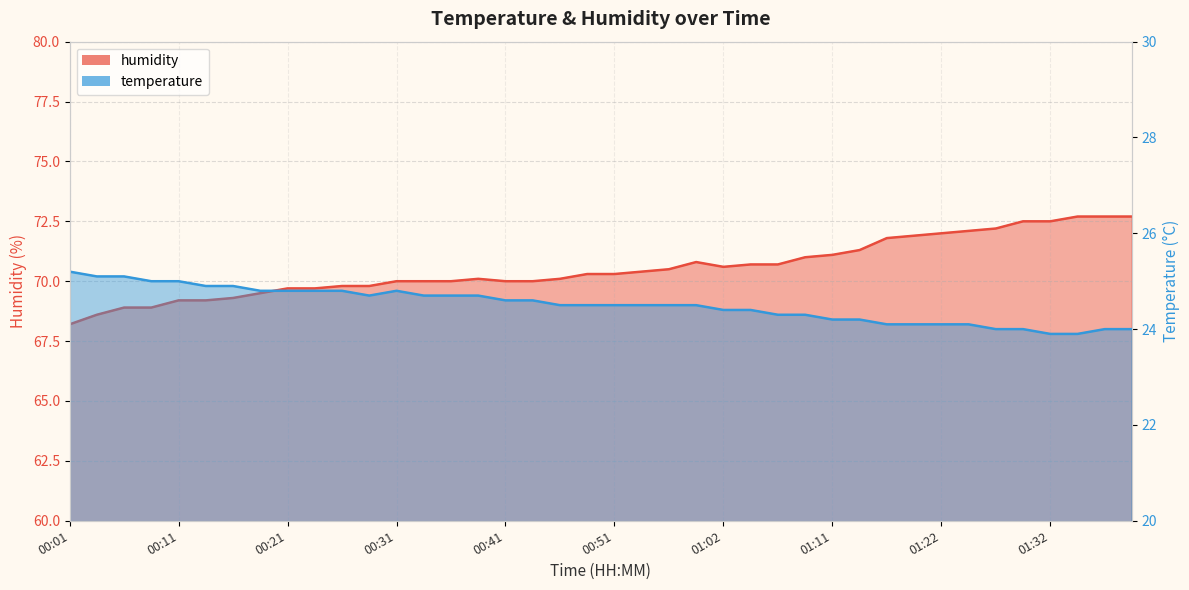

Does the chart have visible grid lines?

Yes